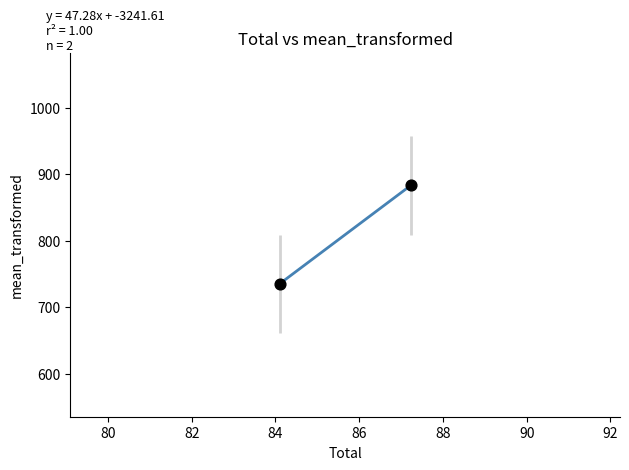

What is the difference between the maximum and minimum values?

148.0